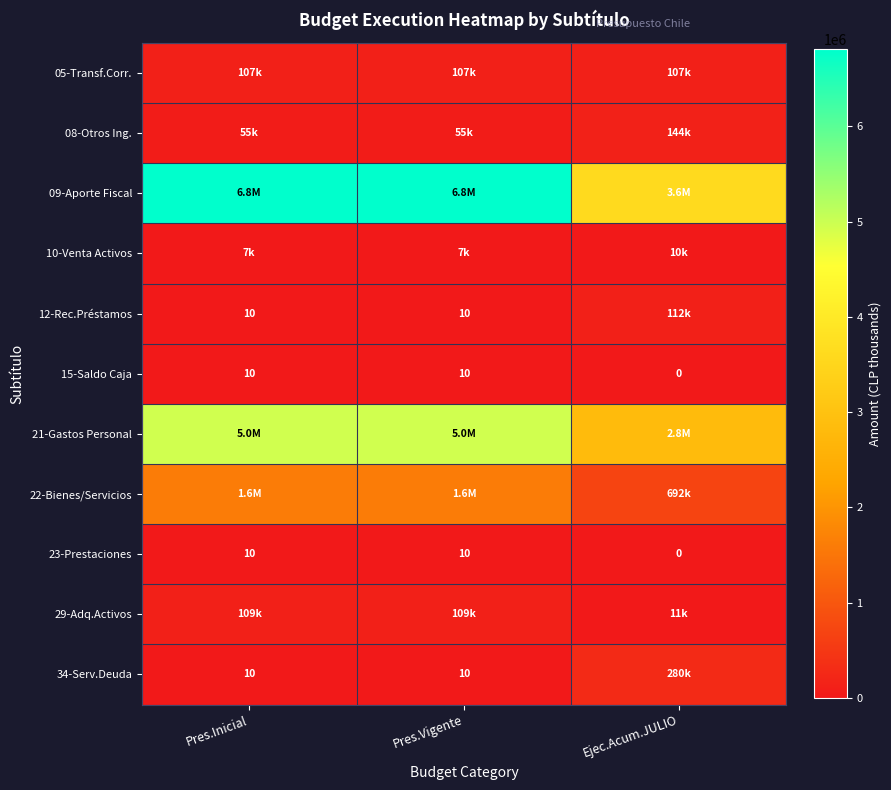

True or false: 15-Saldo Caja has a value of 10 at Pres.Inicial.

True